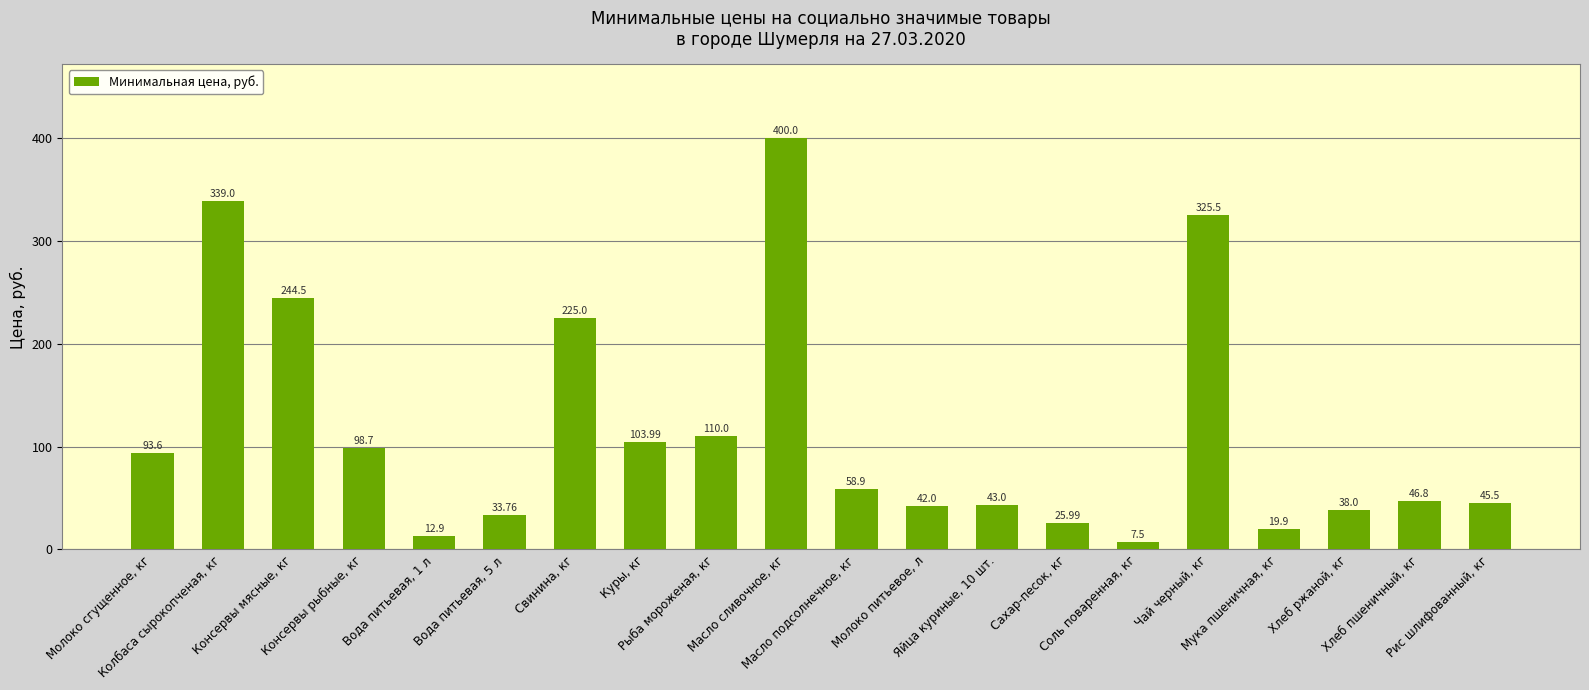

What is the difference between the maximum and minimum values?

392.5